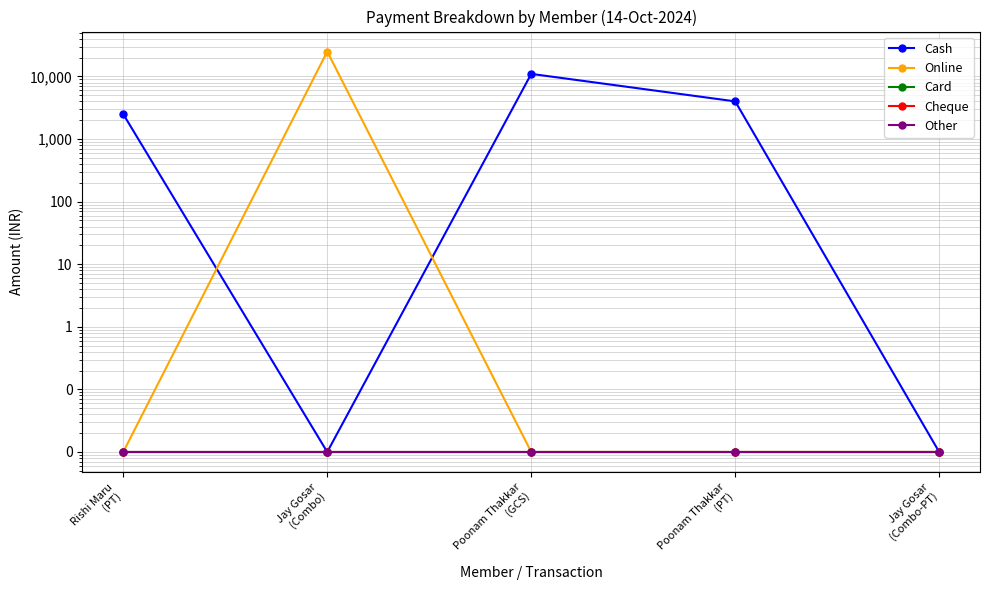

At which category does the chart reach its minimum across all series?

Jay Gosar
(Combo)